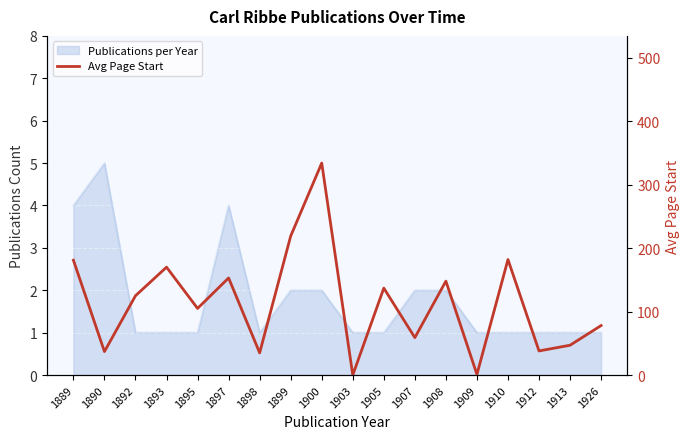

Reading right to left, what are all the values shown in this chart?

1926=78	1913=47	1912=38	1910=182	1909=1	1908=148	1907=59	1905=137	1903=0	1900=334	1899=219	1898=35	1897=153	1895=105	1893=170	1892=125	1890=37	1889=181